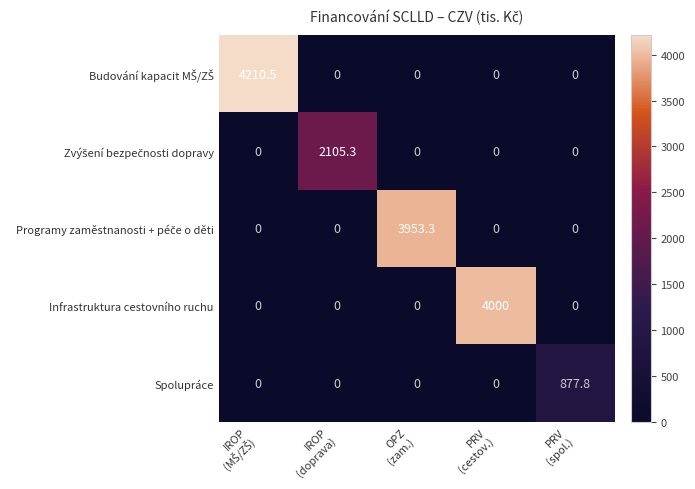

What is the difference between the highest and lowest values at PRV
(spol.)?

877.8